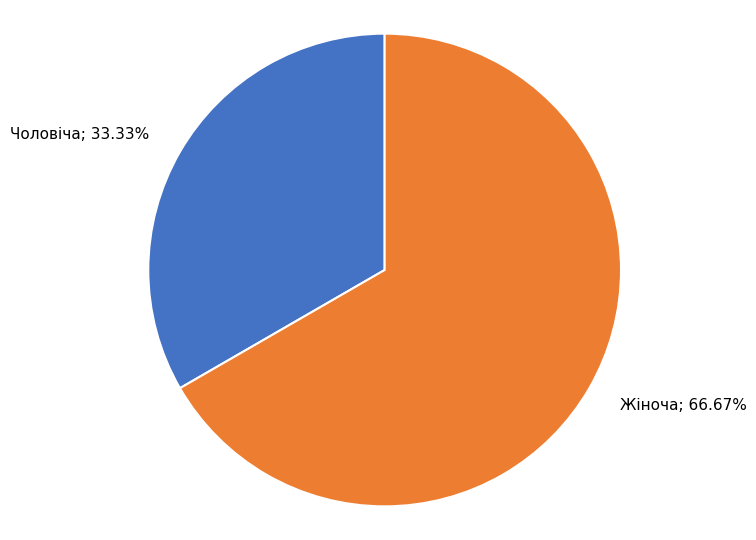

What percentage is the Чоловіча slice, to the nearest percent?

33%